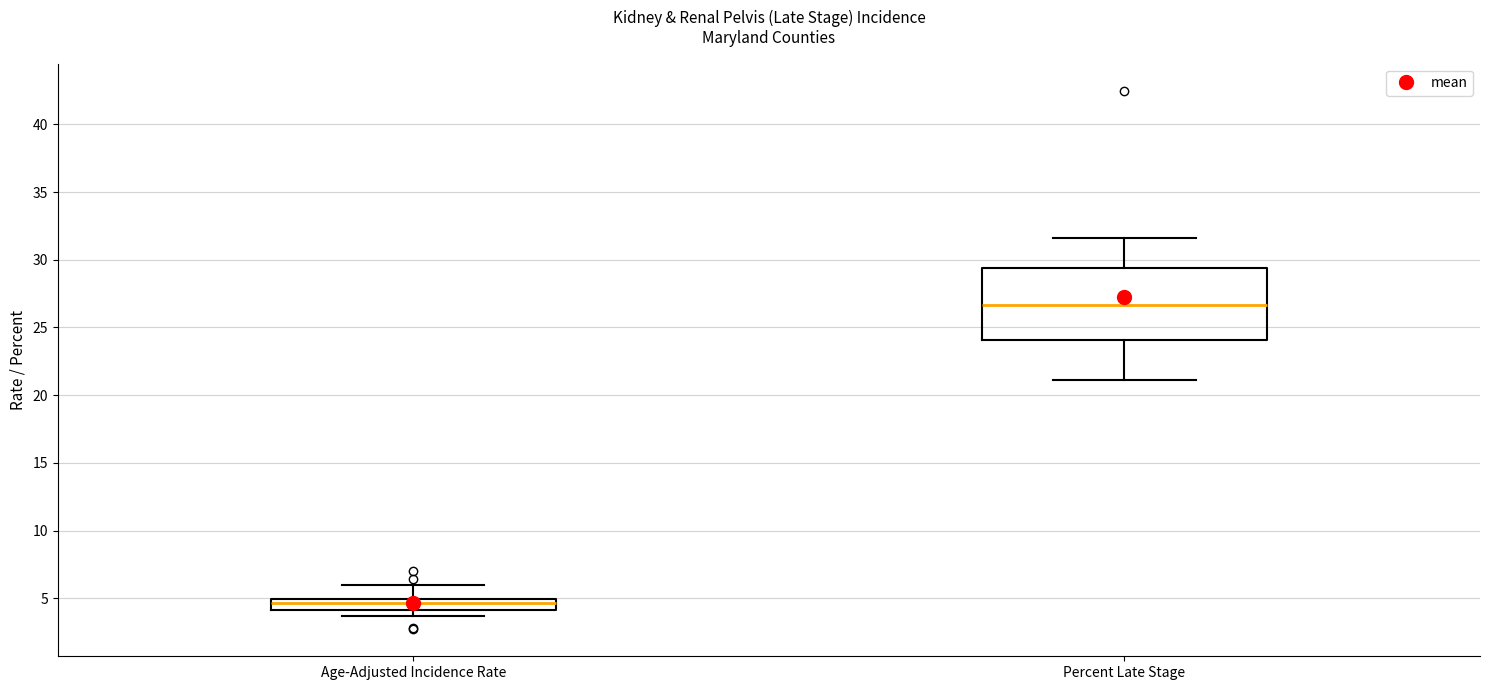

Which box is the tallest, from its lower edge to its upper edge?

Percent Late Stage